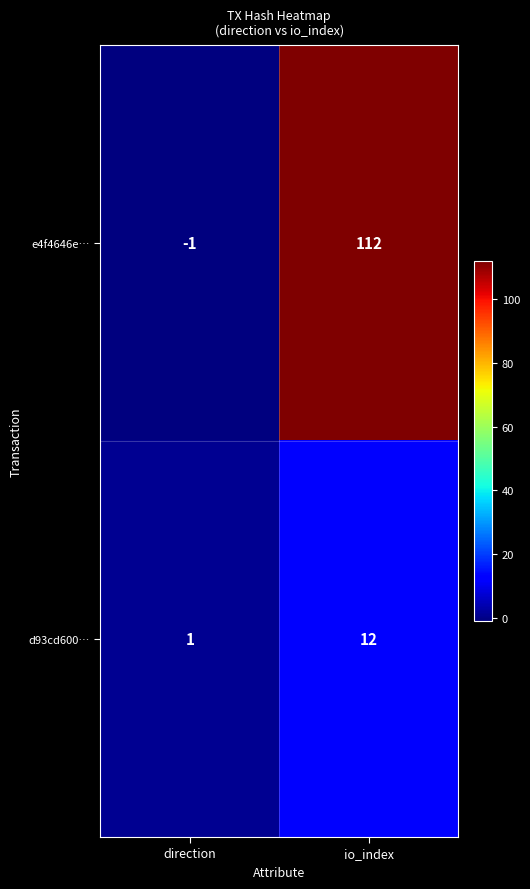

At direction, list the series in order from smallest to largest.

e4f4646e…, d93cd600…